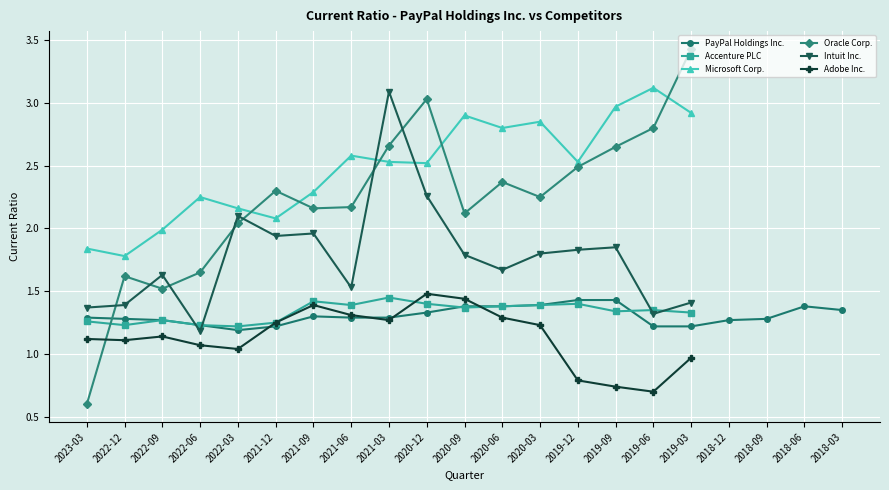

Is the value of Oracle Corp. at 2021-12 greater than the value of Adobe Inc. at 2022-06?

Yes